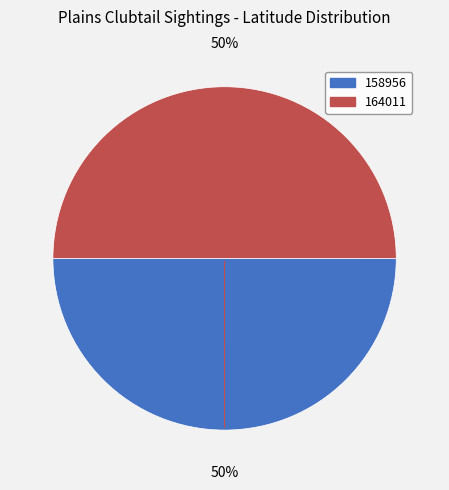

How many slices are in this pie chart?

2